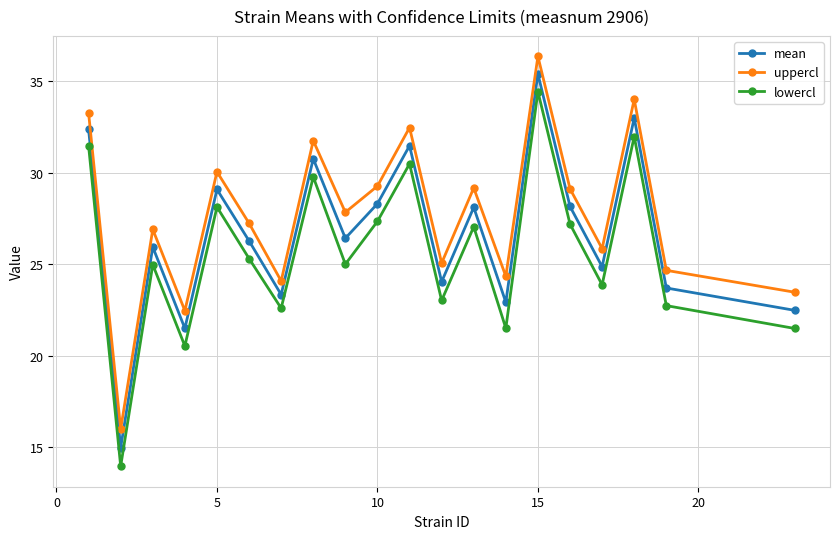

Which series has the largest total across all categories?

uppercl